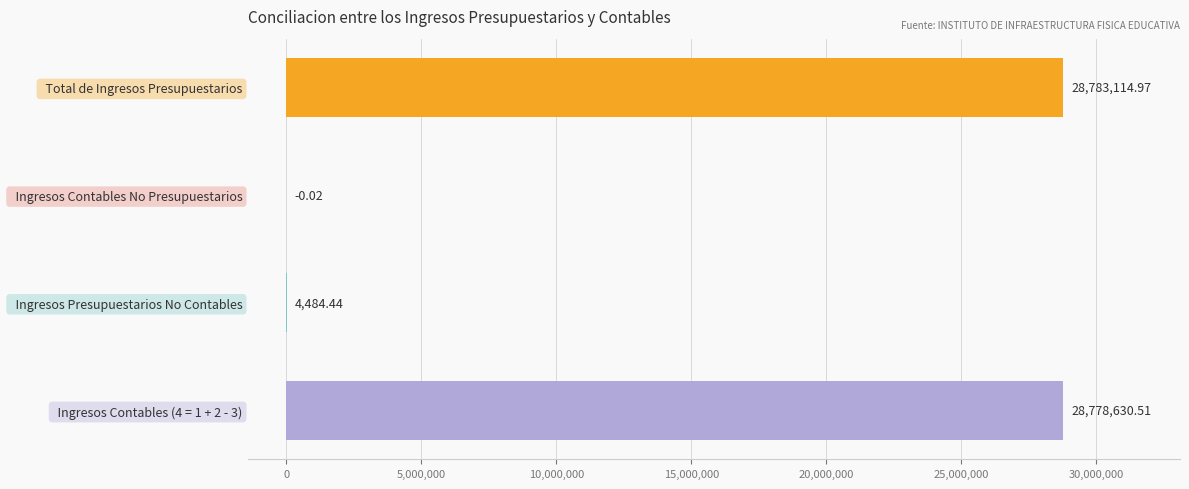

What is the sum of the values at   Ingresos Contables (4 = 1 + 2 - 3) and   Ingresos Contables No Presupuestarios?

28778630.5